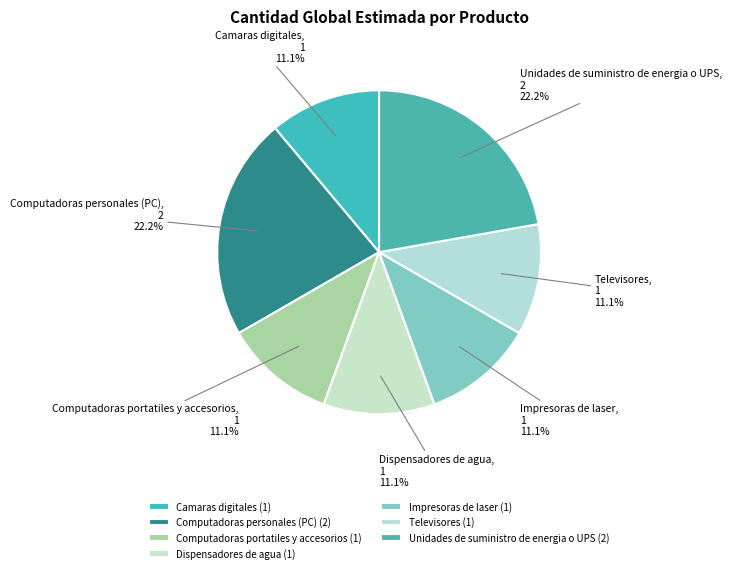

To the nearest percent, what is the average slice percentage?

14%